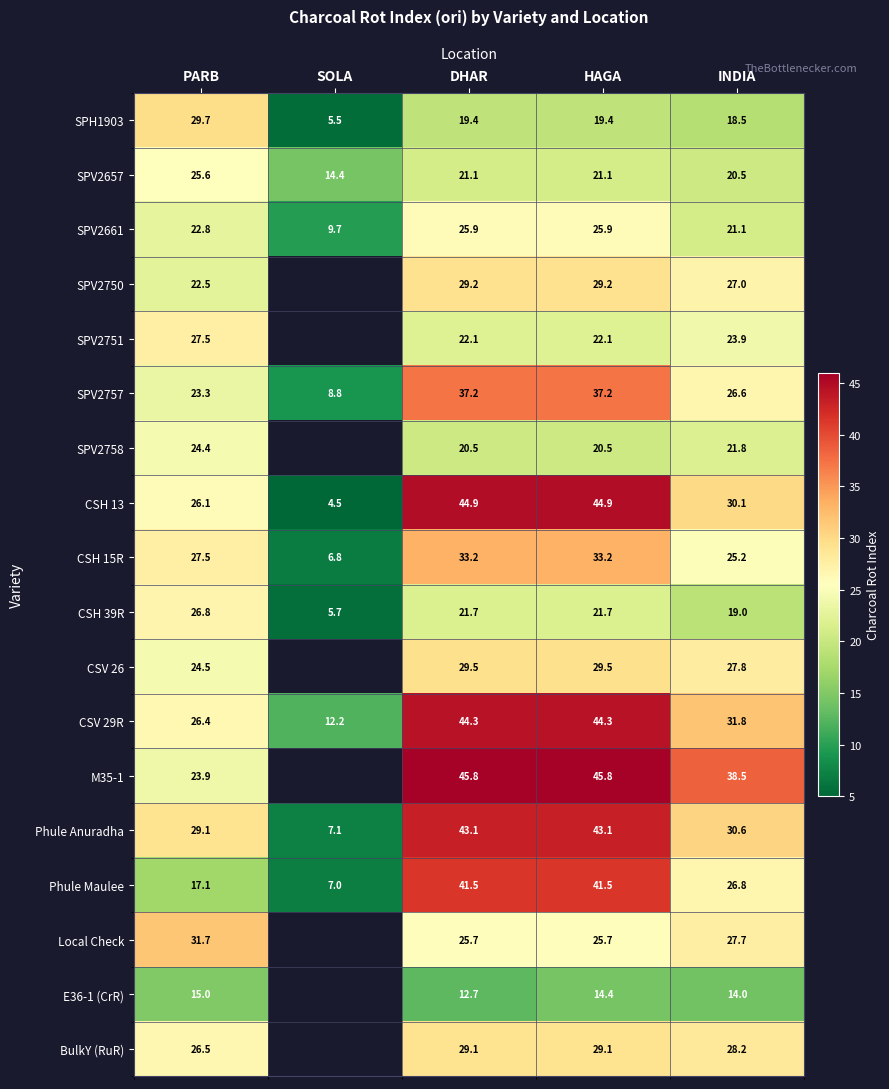

Between PARB and HAGA, which series saw the biggest shift?

Phule Maulee